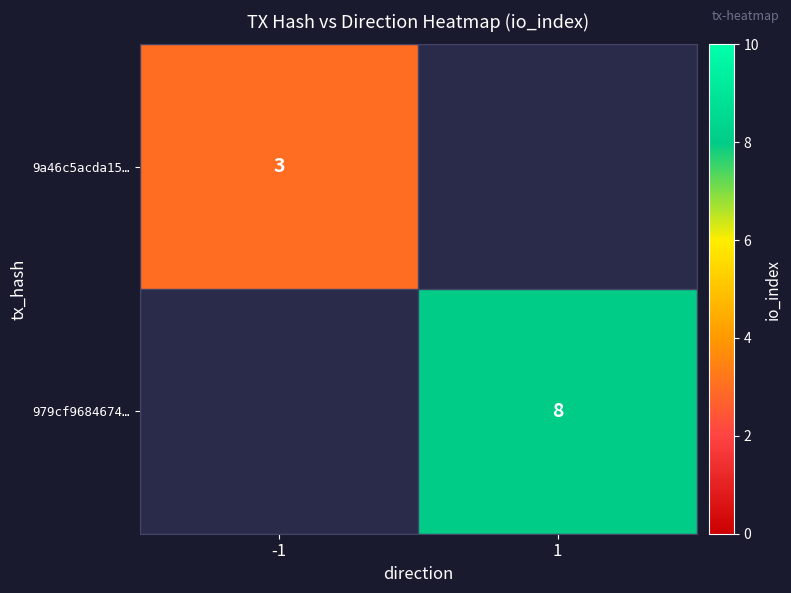

At which category does the chart reach its peak across all series?

1